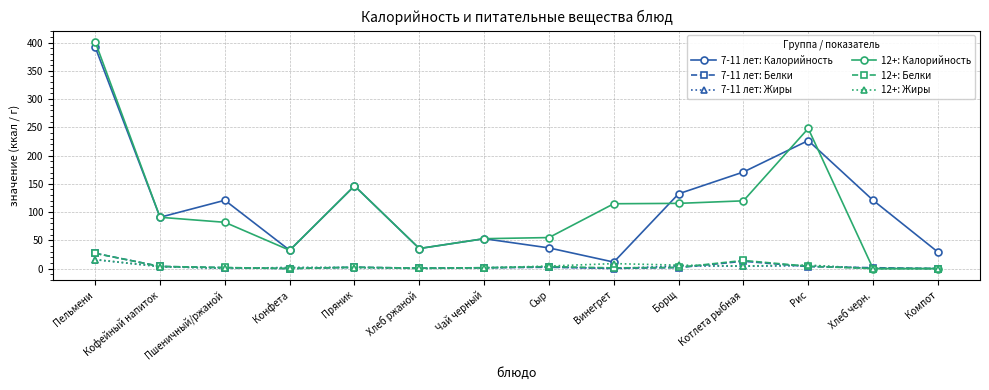

Which series has the largest range (max minus min)?

12+: Калорийность